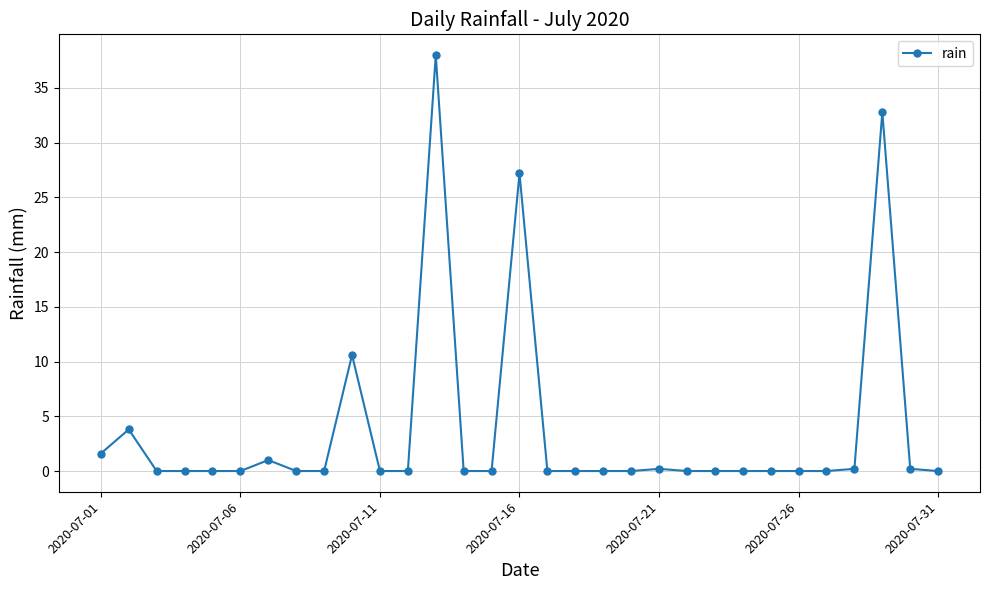

True or false: the data has more than 1 interior local peaks.

True